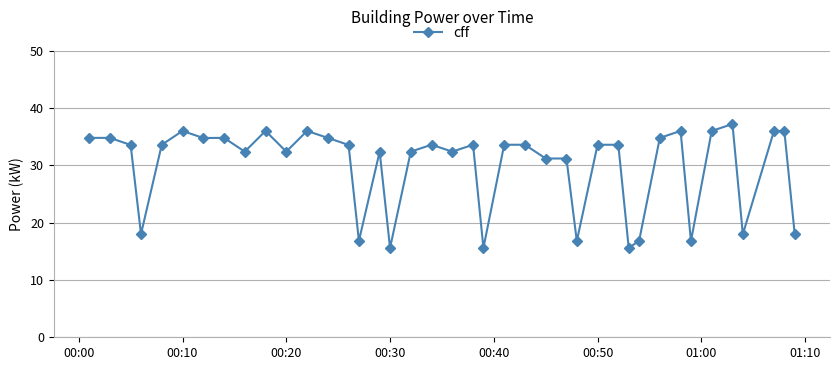

How many data points are less than 33?

17